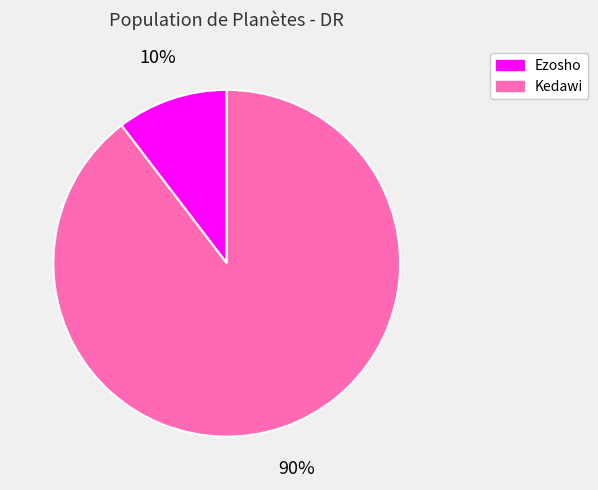

Which slice is the smallest?

Ezosho